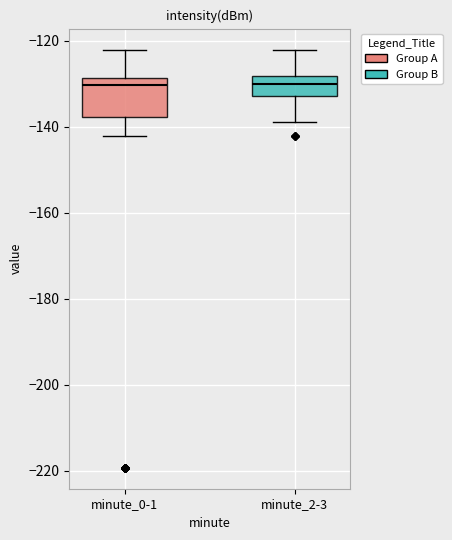

Comparing the boxes themselves (not the whiskers), which one is the tallest?

minute_0-1